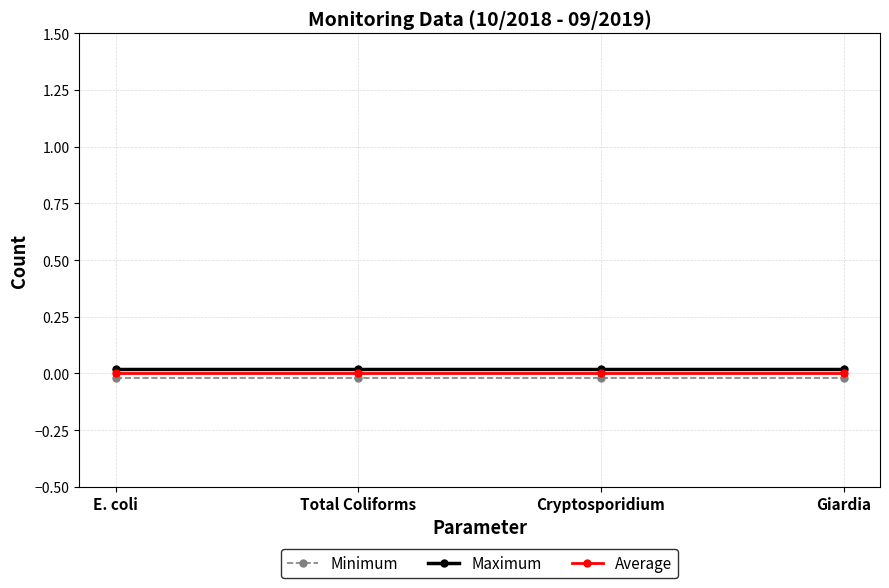

True or false: Maximum and Minimum cross at least once.

False